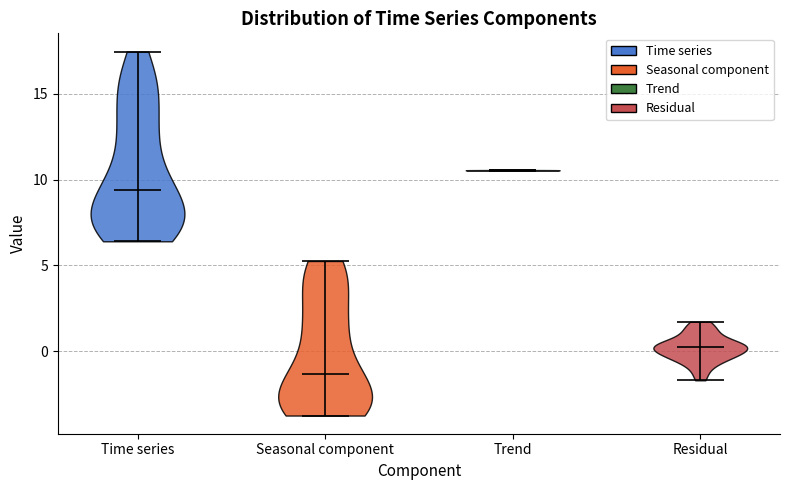

Where does the median line of the violin for Time series sit on the y-axis? The values are not printed on the chart, so give them approximately, as read against the axis.

9.5